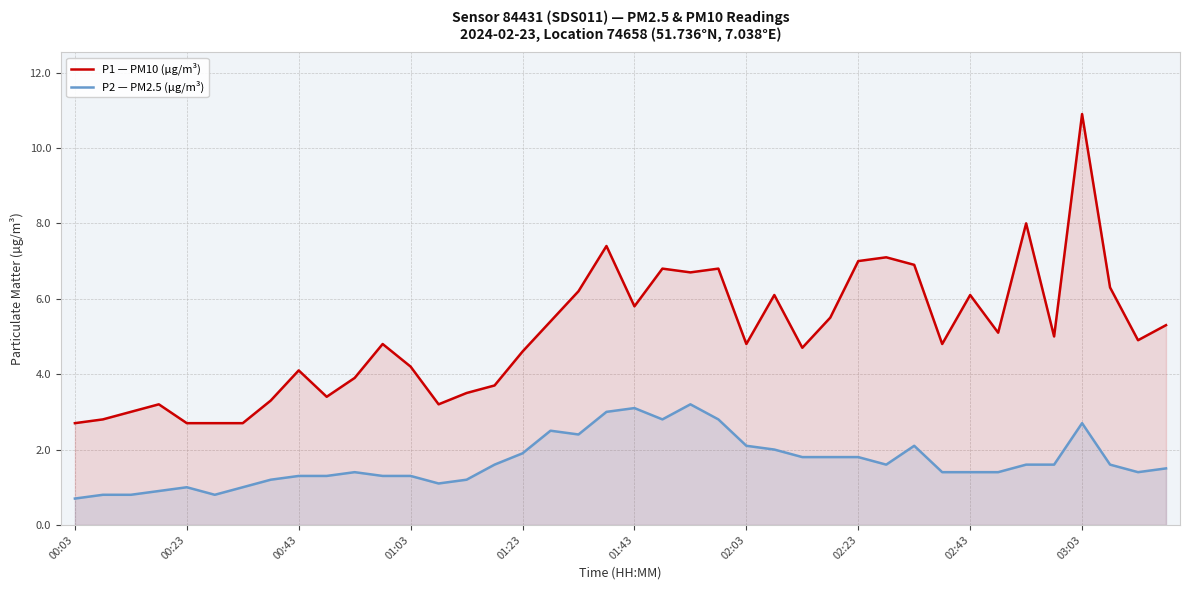

What is the spread (max minus min) of values at 33?

3.7